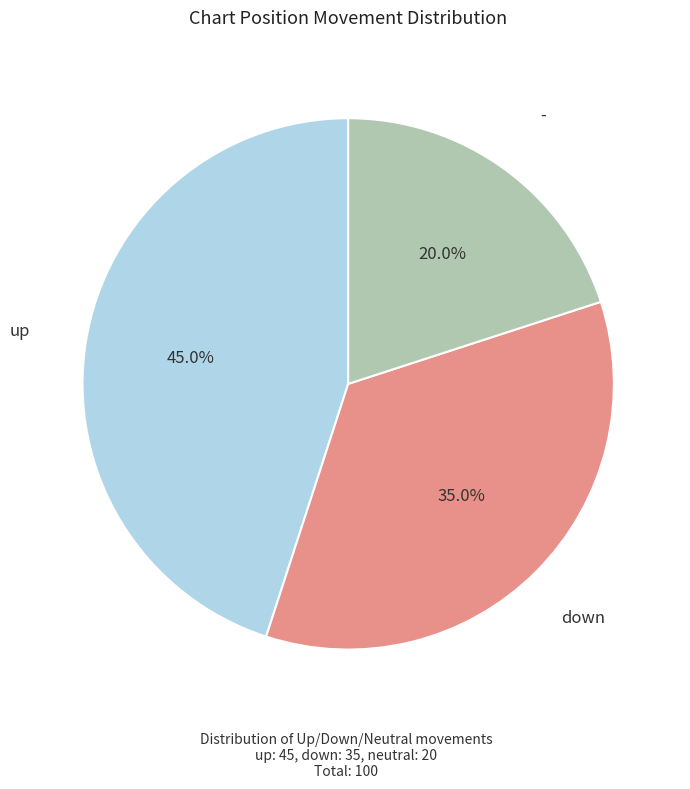

Is it true that - is 20% of the pie?

True